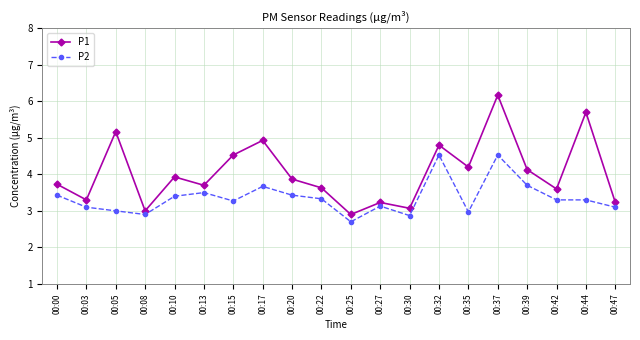

Is it true that P1 equals 4.2 at 00:35?

True